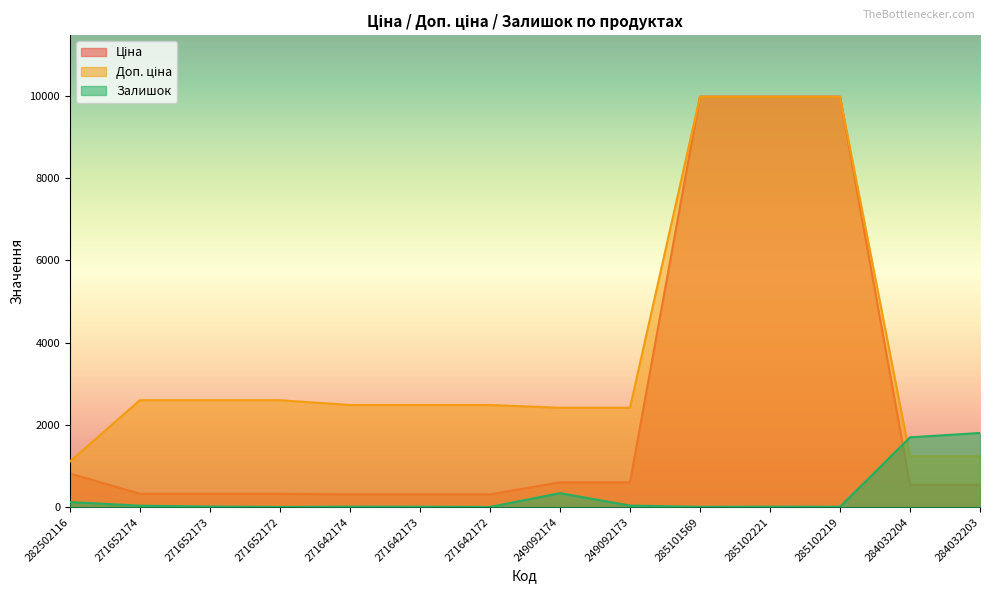

Which series has the largest total across all categories?

Доп. ціна